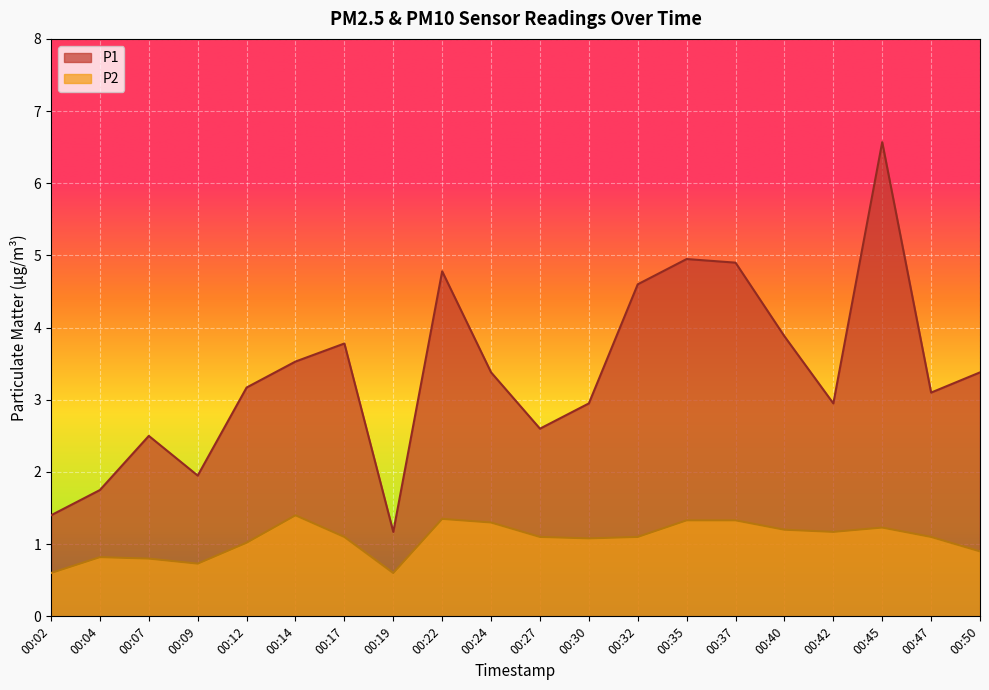

At 00:32, list the series in order from largest to smallest.

P1, P2